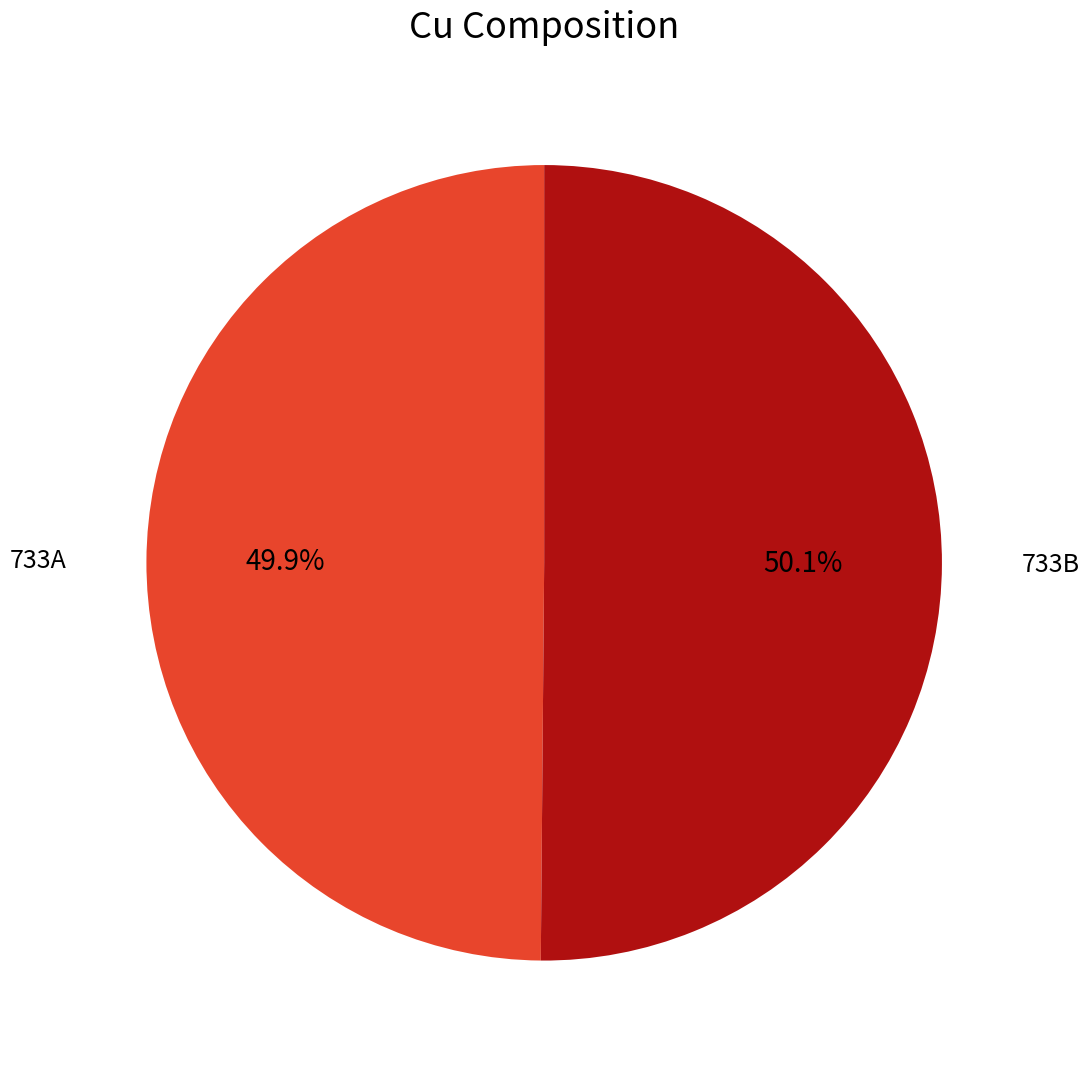

Is it true that 733B is 43% of the pie?

False